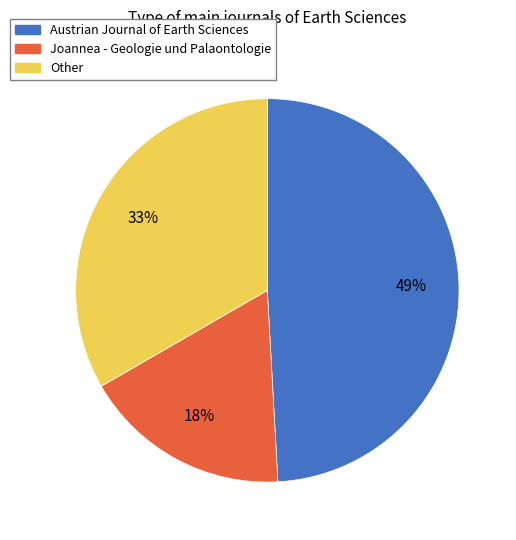

What percentage is the Other slice, to the nearest percent?

33%